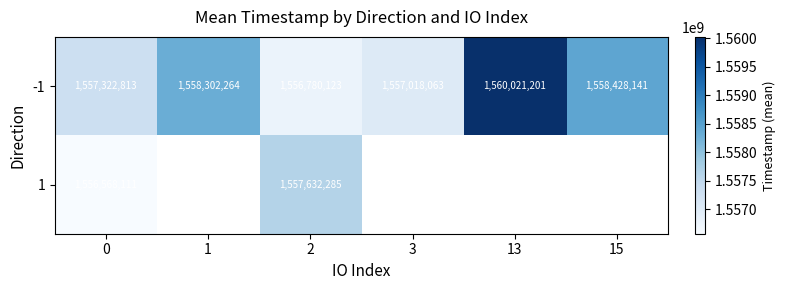

What is the greatest value displayed?

1560021201.0